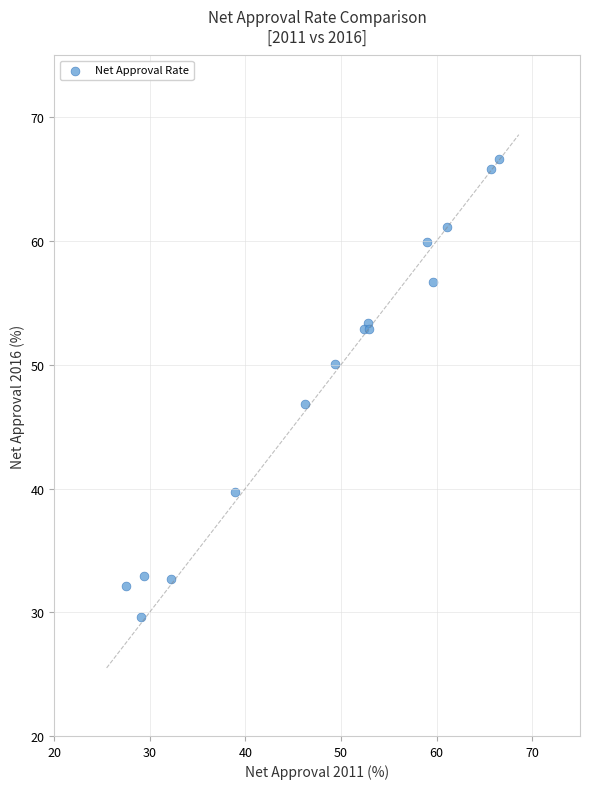

What Y value in the scatter plot is closest to 48?

46.8